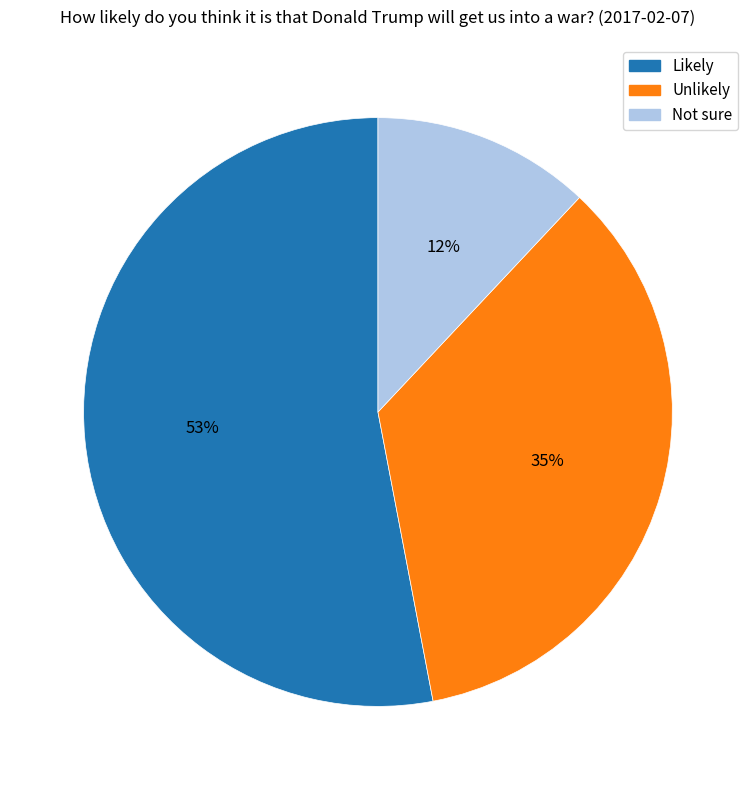

Count the number of slices in the pie.

3